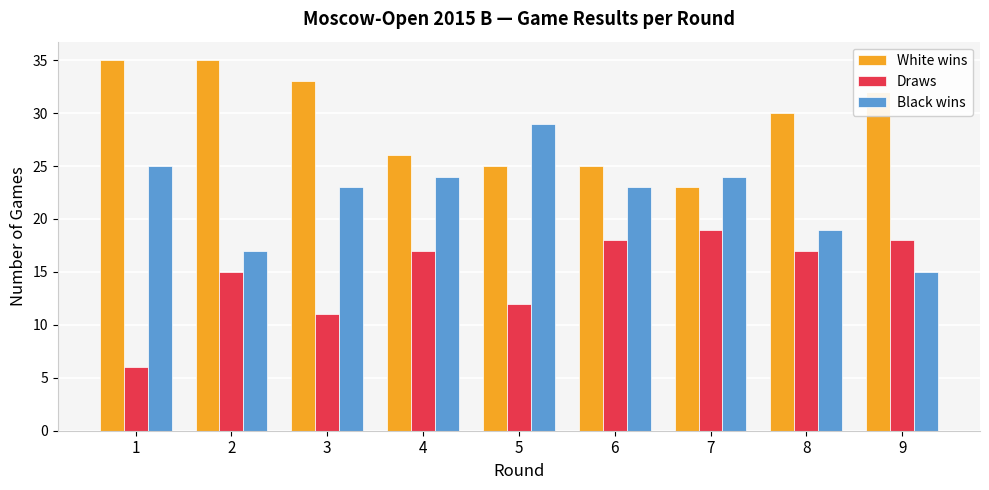

What is the sum of the Black wins values at 5 and 1?

54